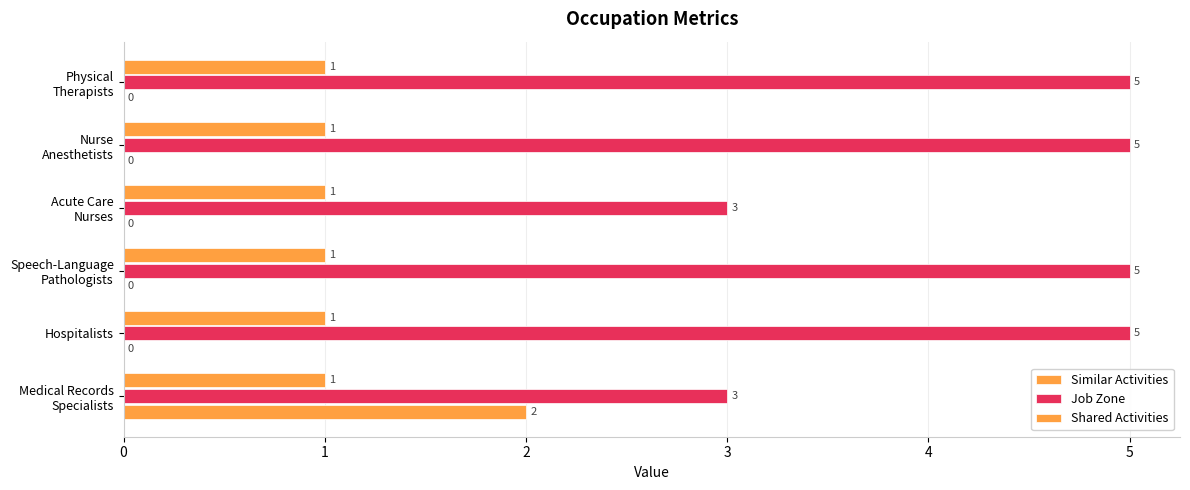

Reading left to right, list all the values displayed in this chart.

Similar Activities: 2.0	0.0	0.0	0.0	0.0	0.0
Job Zone: 3.0	5.0	5.0	3.0	5.0	5.0
Shared Activities: 0.2	0.2	0.2	0.2	0.2	0.2